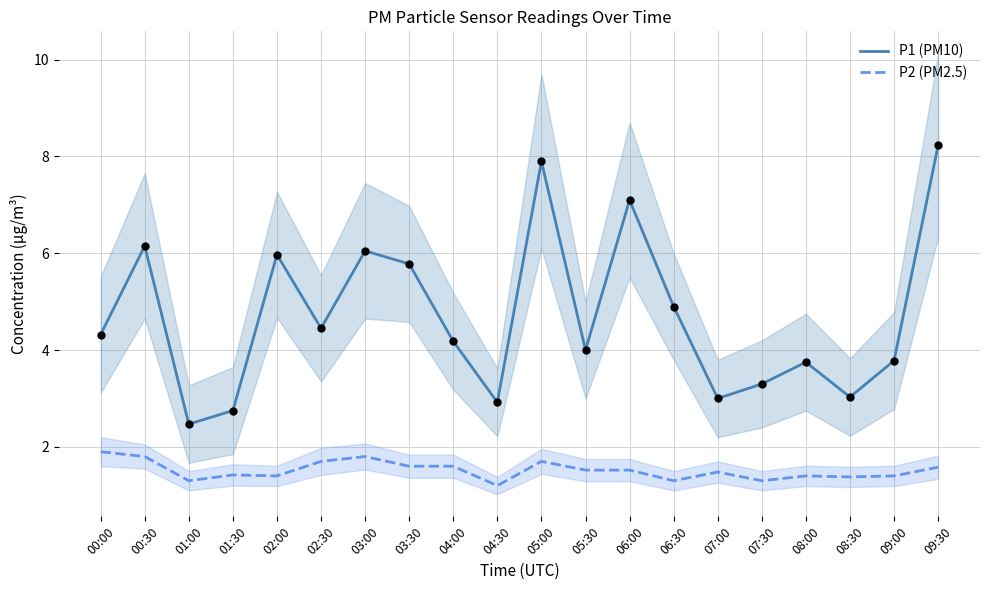

Which series contains the lowest Y value?

P2 (PM2.5)